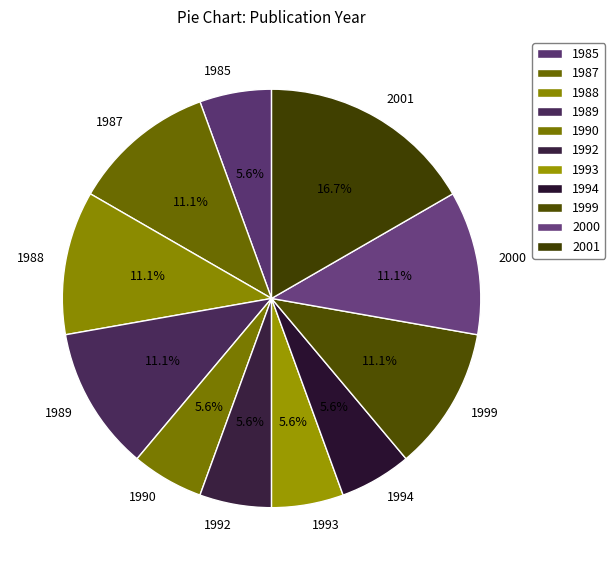

Does 2001 represent more than half of the total?

No